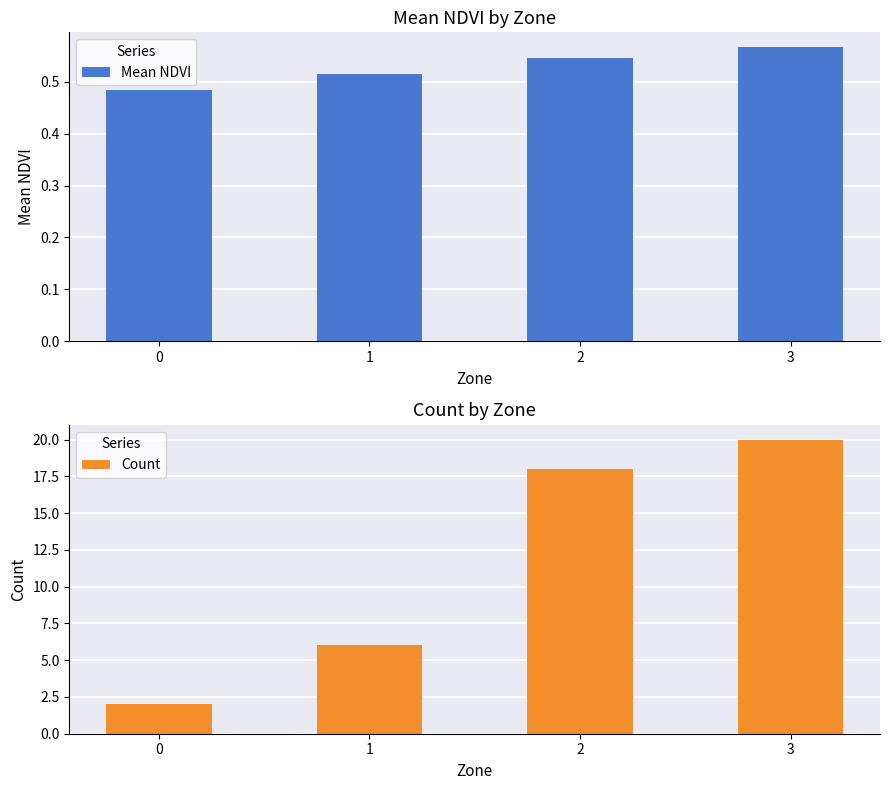

What is the difference between the maximum and minimum values in the Count series?

18